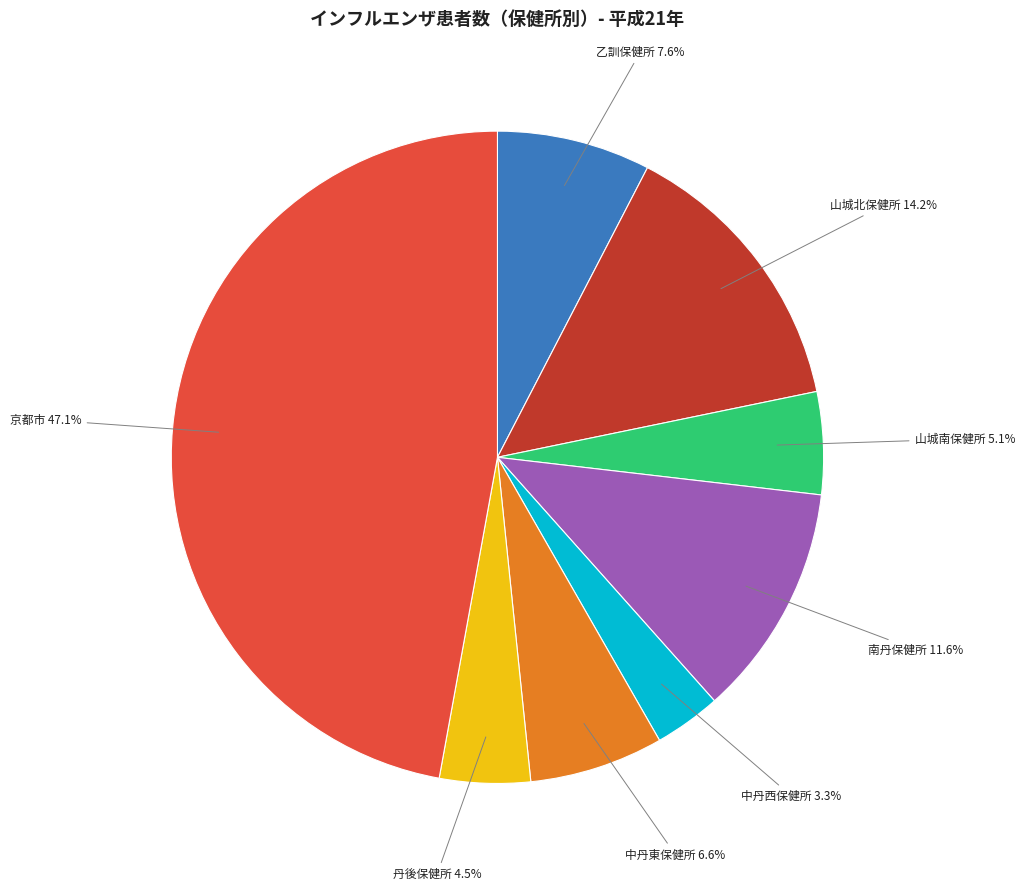

Does any single category account for the majority?

No